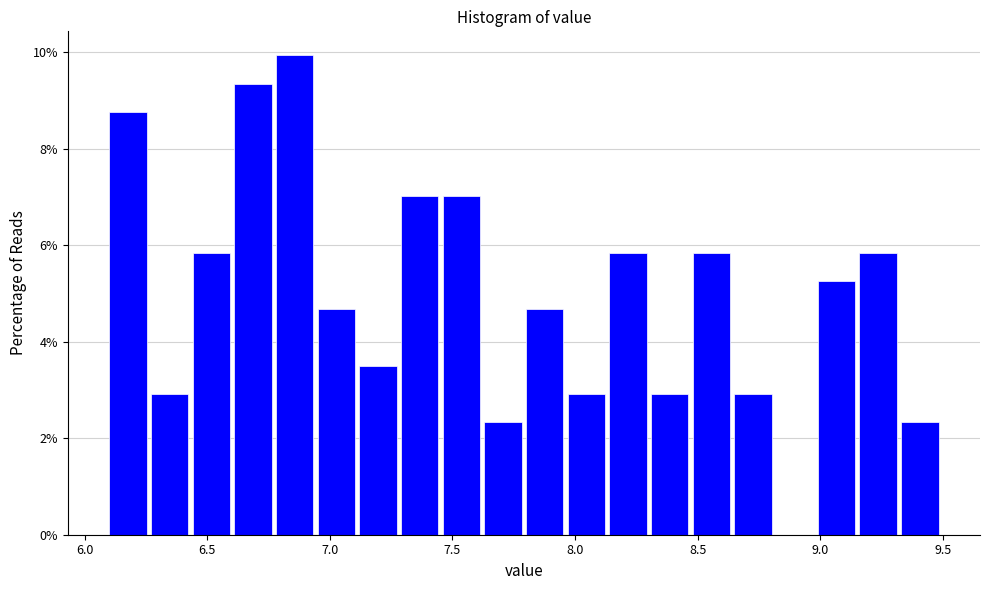

Around what value on the x-axis is the tallest bar? Give the approximate position of its centre, as read against the axis.

6.85